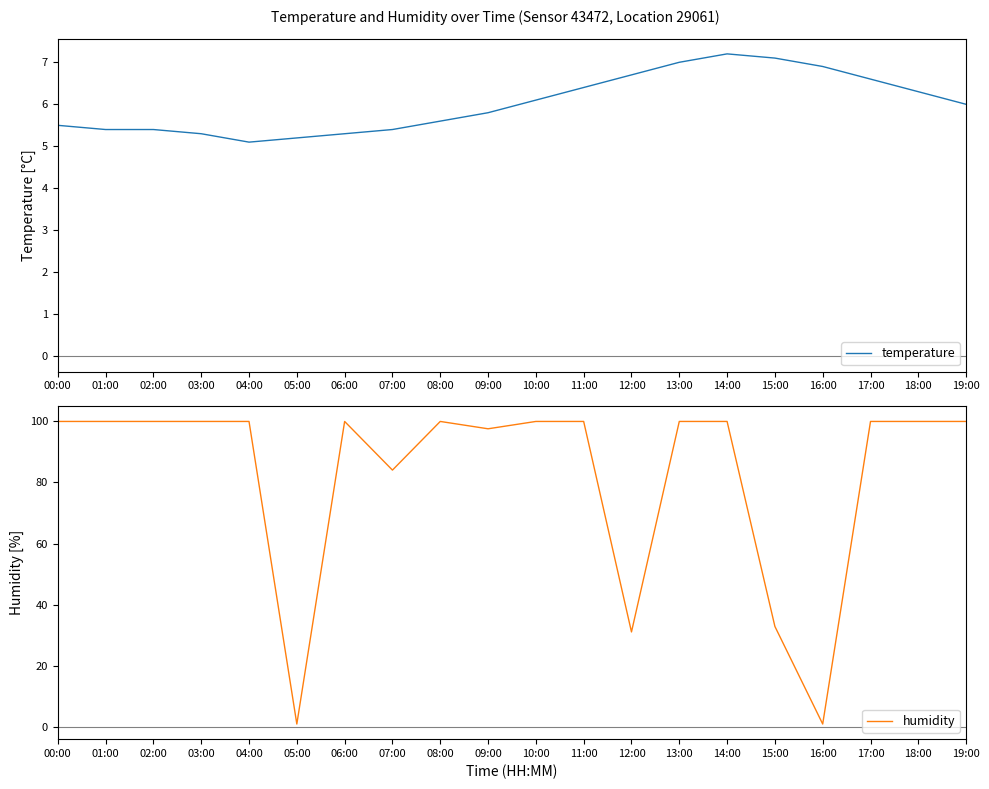

List the series in order of their overall mean, lowest first.

temperature, humidity